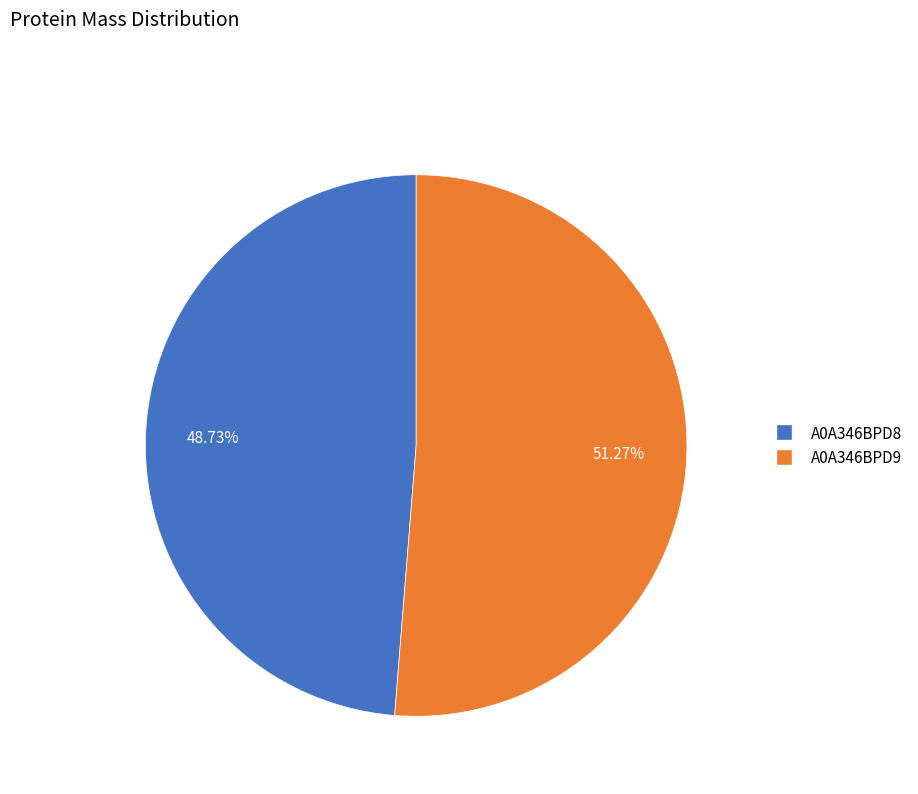

To the nearest percent, what is the difference between the largest and smallest slice percentages?

3%